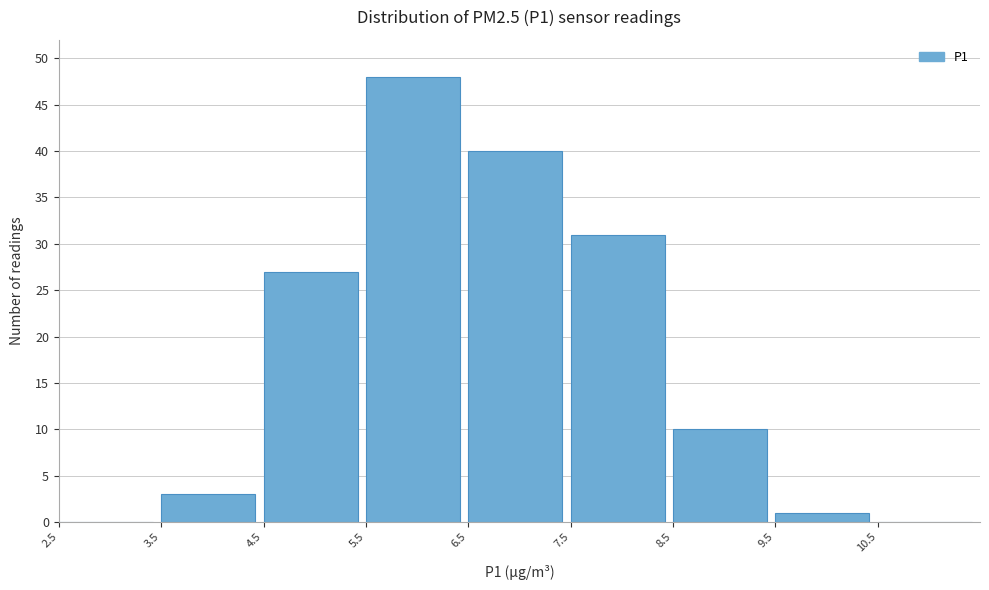

Reading left to right, transcribe this chart: for each bar, give the range it covers on the x-axis and its height. The values are not printed on the chart, so give them approximately, as read against the axis.

2.5 to 3.5: 0
3.5 to 4.5: 3
4.5 to 5.5: 27
5.5 to 6.5: 48
6.5 to 7.5: 40
7.5 to 8.5: 31
8.5 to 9.5: 10
9.5 to 10.5: 1
10.5 to 11.5: 0